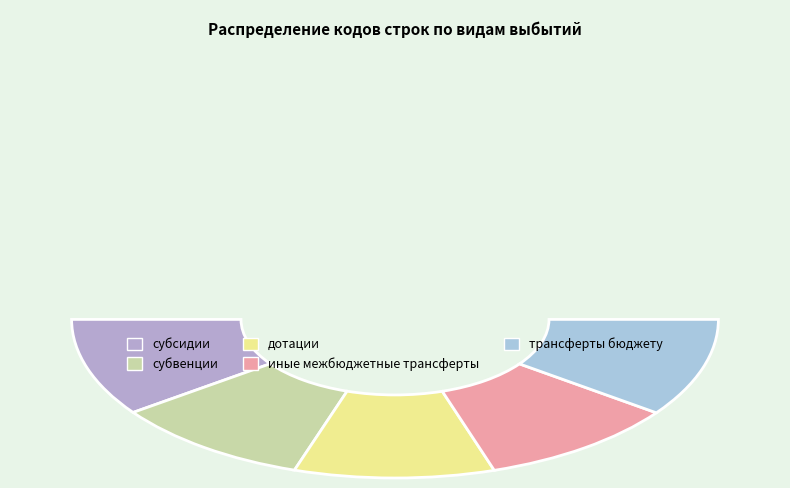

Count the number of slices in the pie.

5